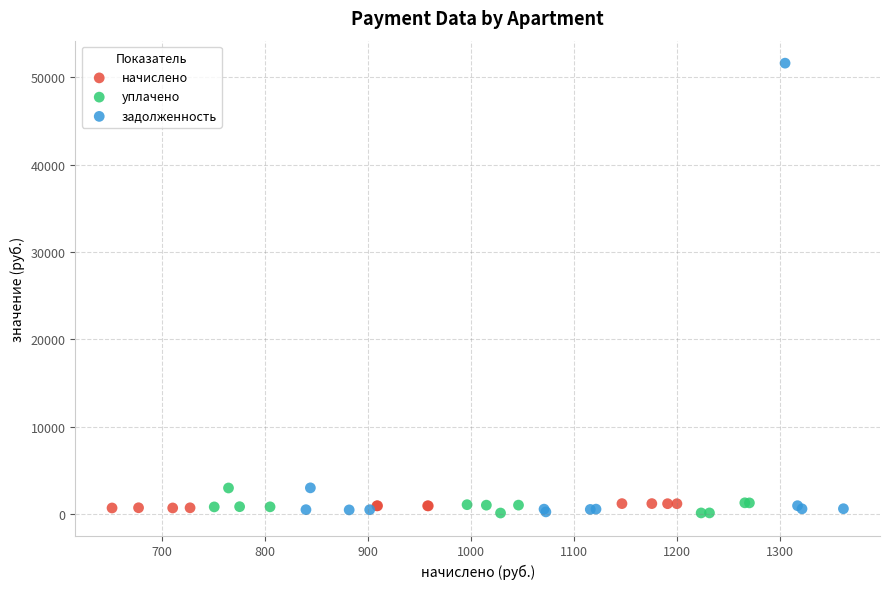

Which series has the widest spread of Y values?

задолженность